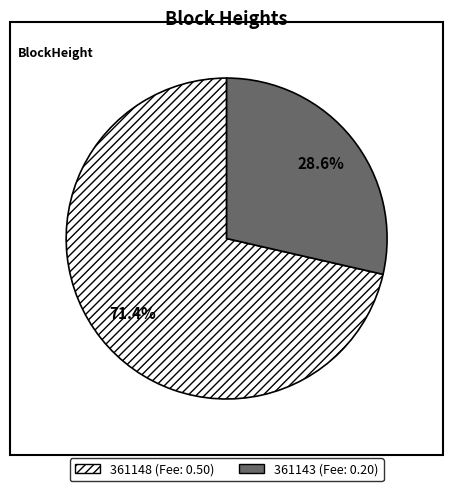

Which slice represents more than half of the pie?

361148